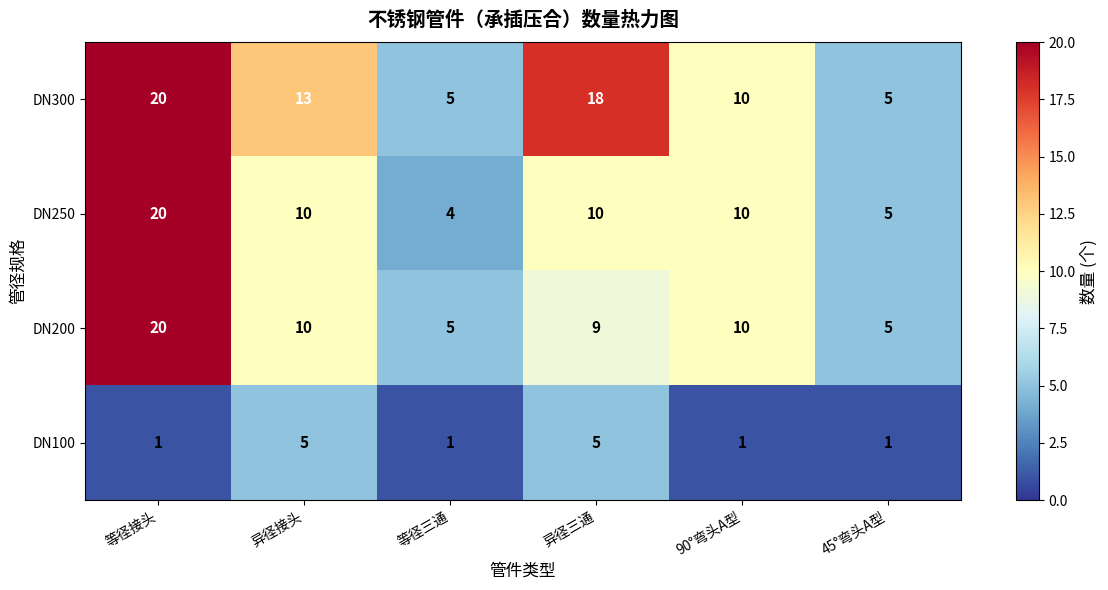

What is the difference between the maximum and minimum values in the DN200 series?

15